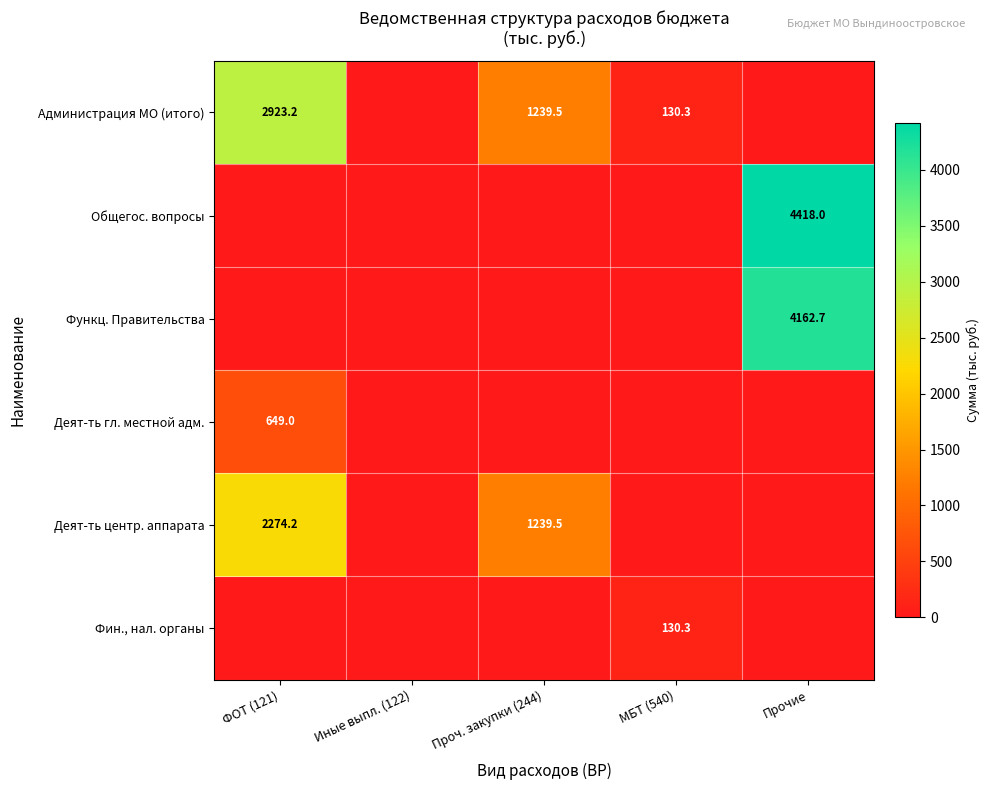

Which category has the lowest value across all series?

Иные выпл. (122)